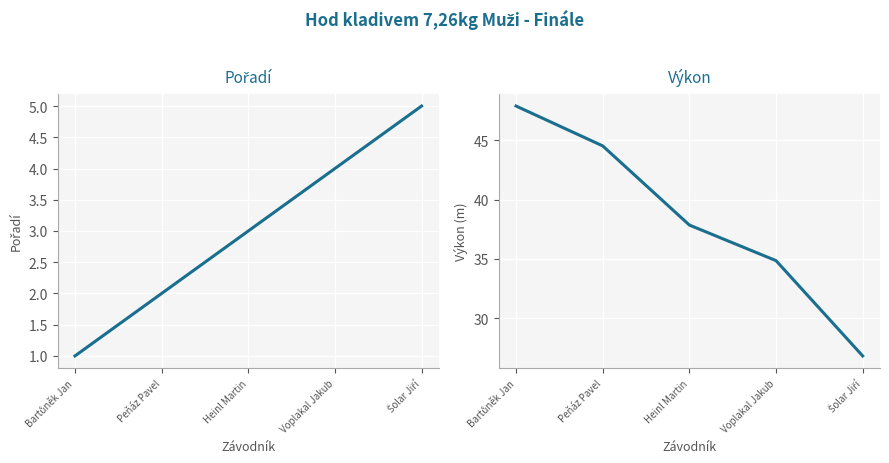

True or false: Výkon has more than 2 interior local peaks.

False